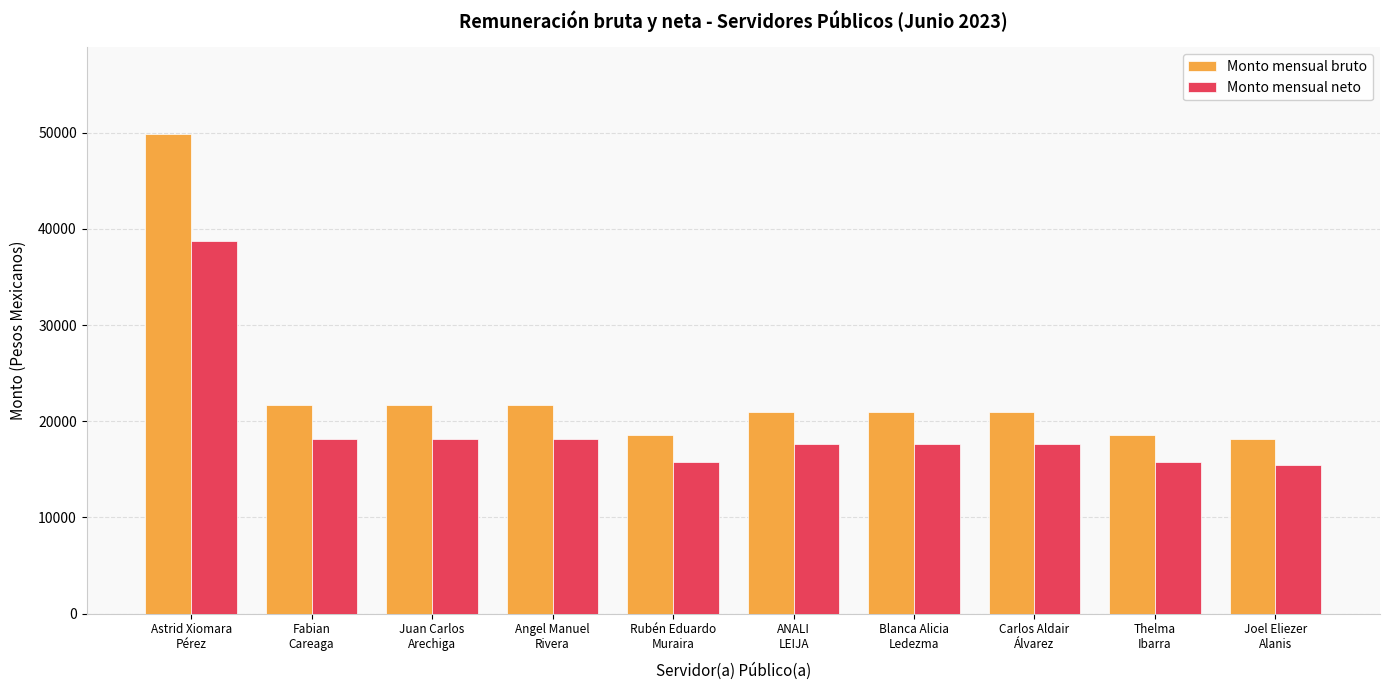

Which series has the largest total across all categories?

Monto mensual bruto